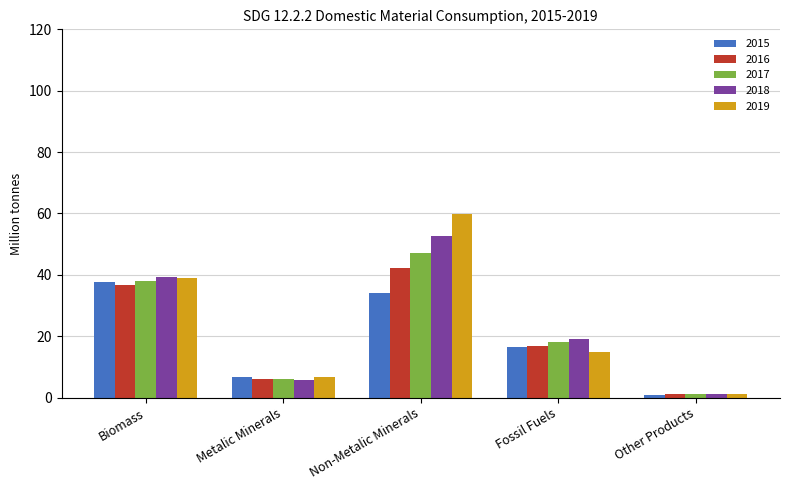

Rank the series at Non-Metalic Minerals from highest to lowest value.

2019, 2018, 2017, 2016, 2015